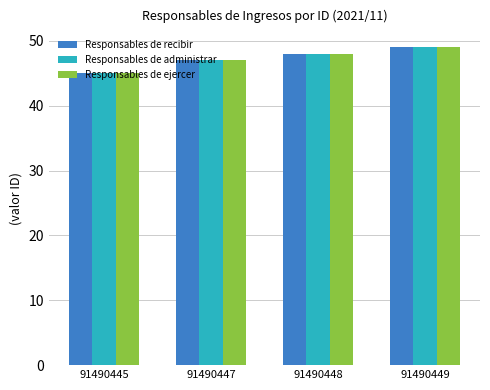

How many bars are there in each group?

3